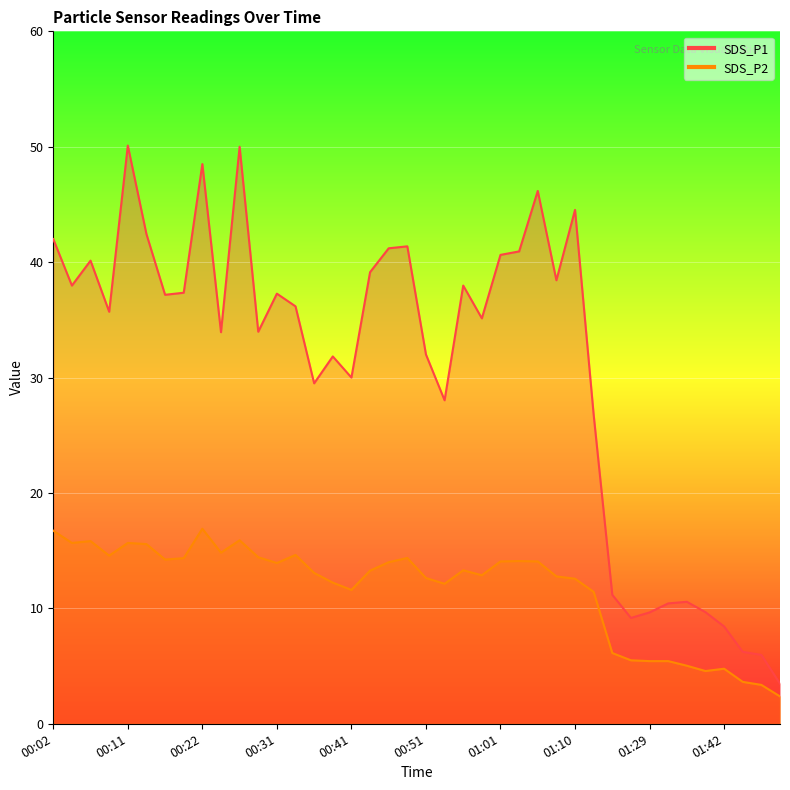

What is the total value across all series at 00:34?

50.8